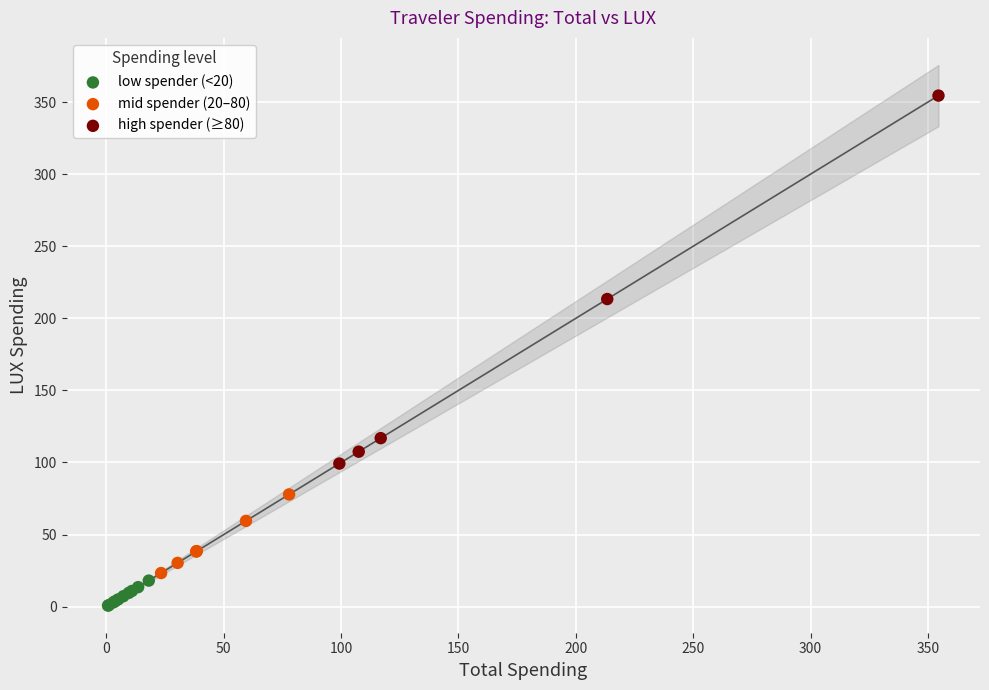

Which series contains the highest Y value?

high spender (≥80)